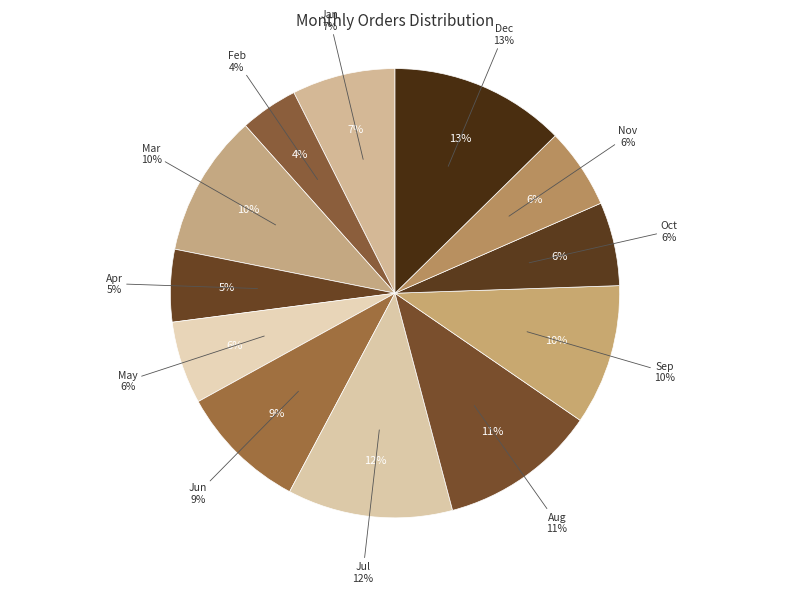

To the nearest percent, what percentage of the pie is Jan?

7%